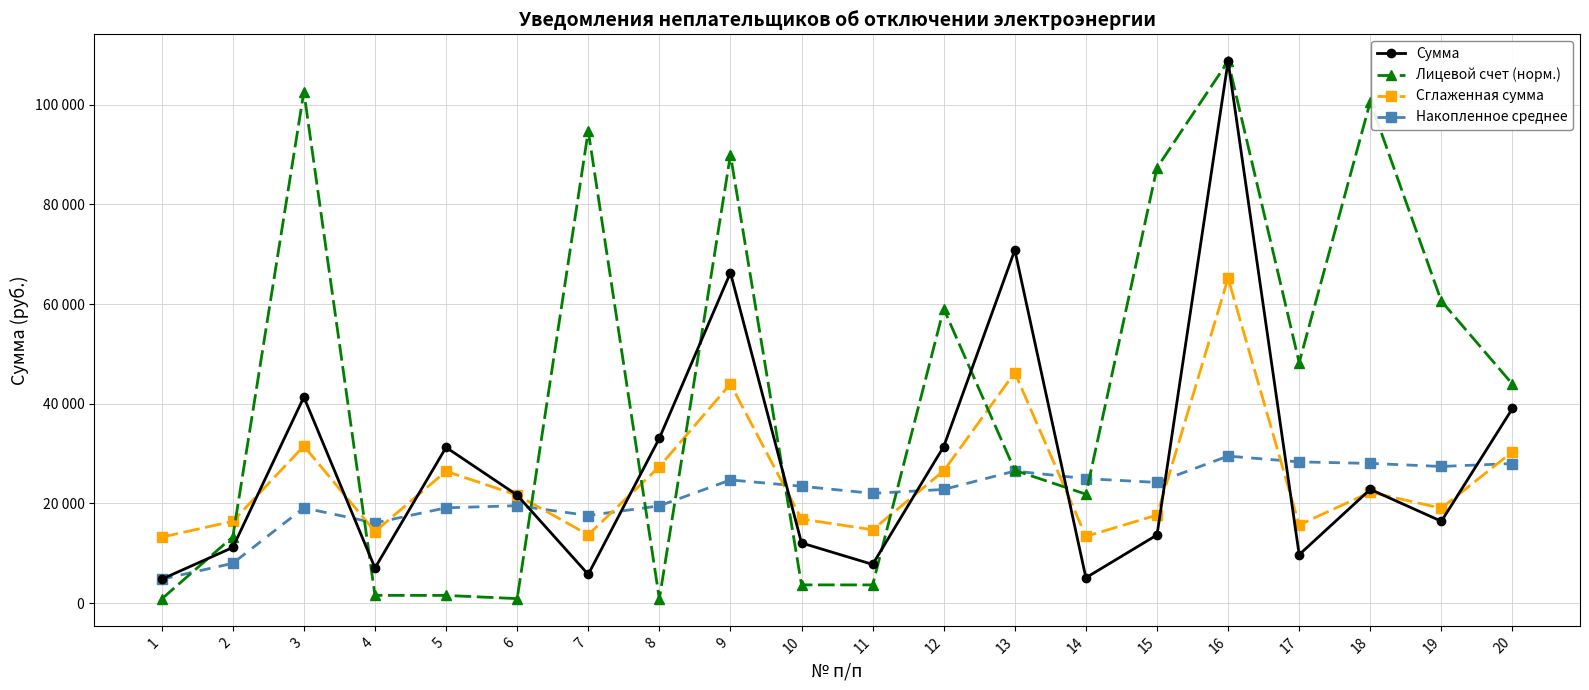

What is the value of the Сглаженная сумма point at the 7th from the left?

13717.8